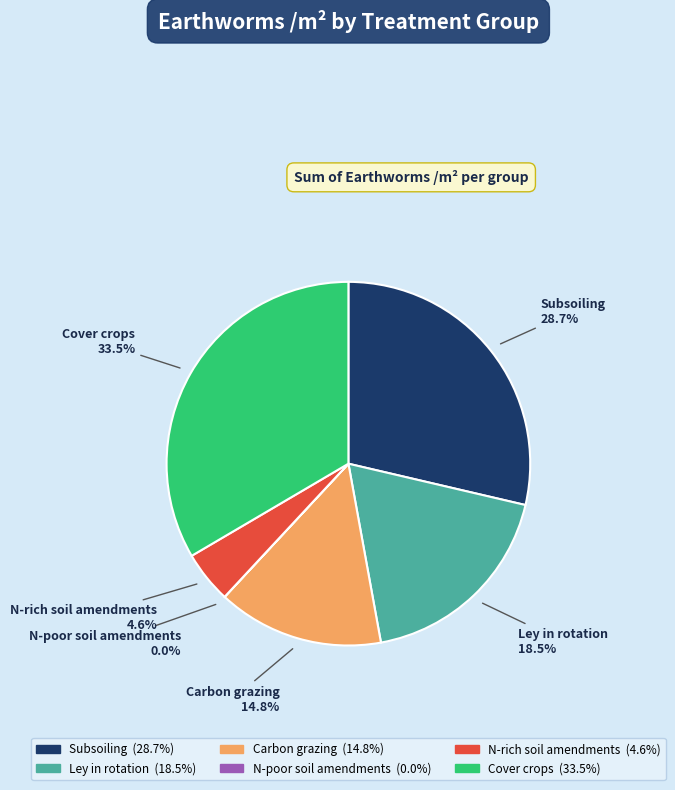

Does any single category account for the majority?

No